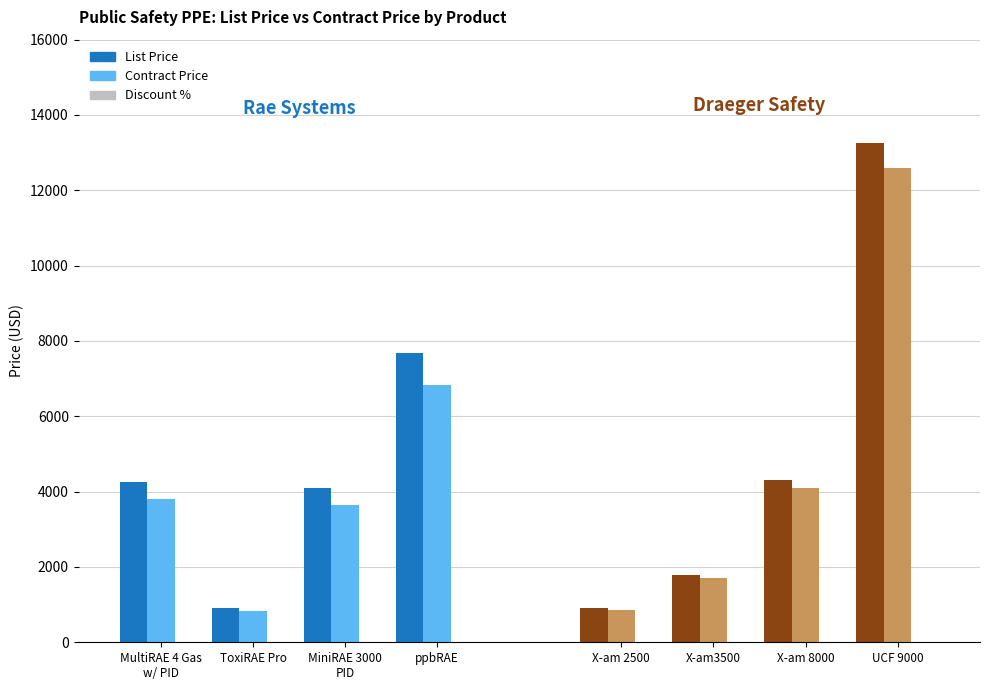

The List Price series shows 577.7 at ToxiRAE Pro. True or false?

False